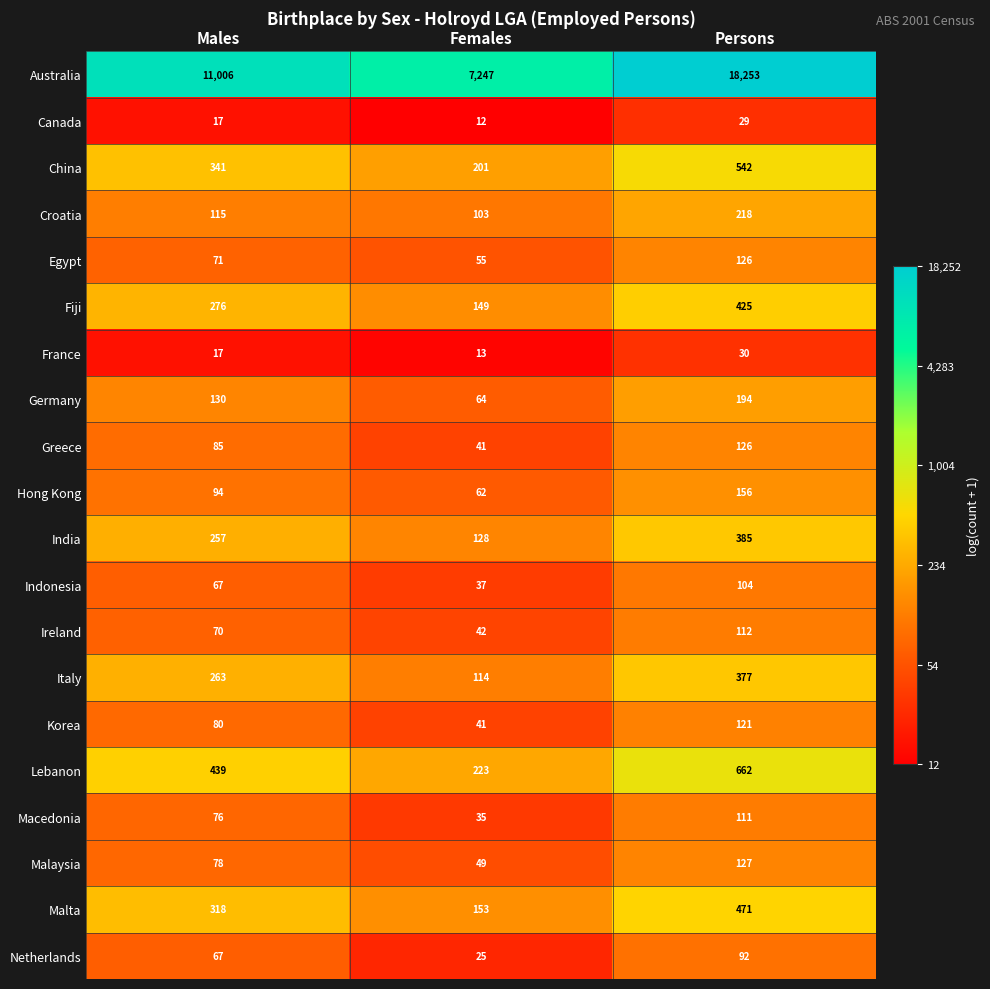

List the labels in order of Ireland value, largest first.

Persons, Males, Females